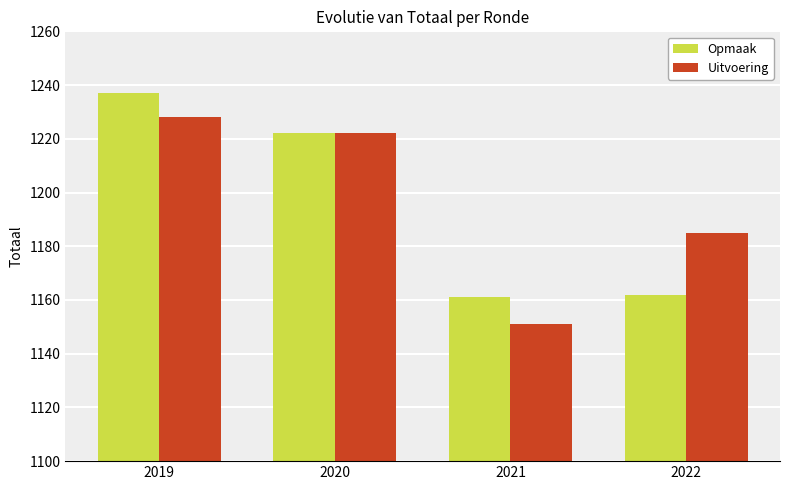

What is the difference between the second highest and second lowest values in the Uitvoering series?

37